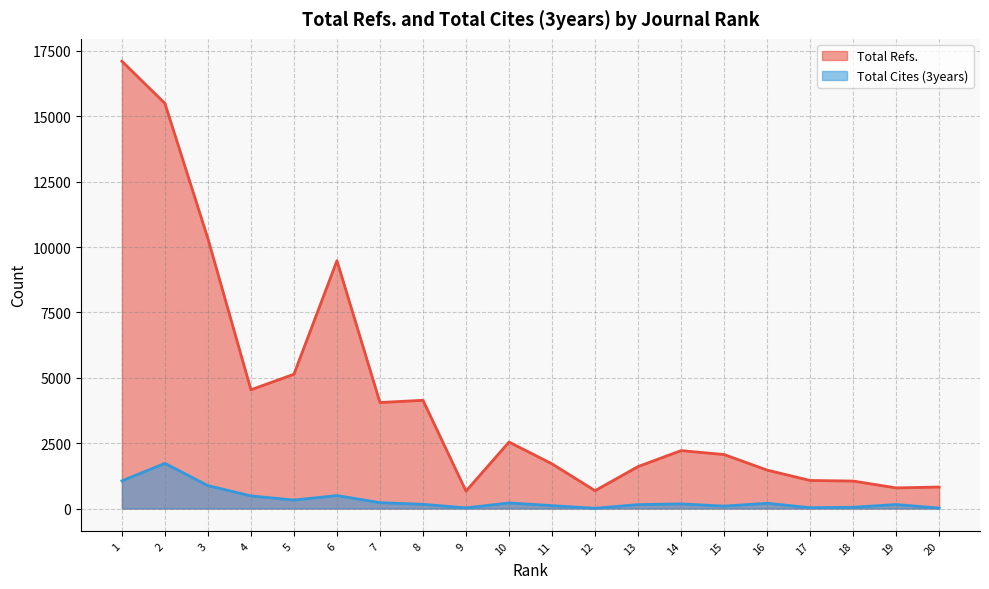

Which has a higher value, 4 or 7?

4